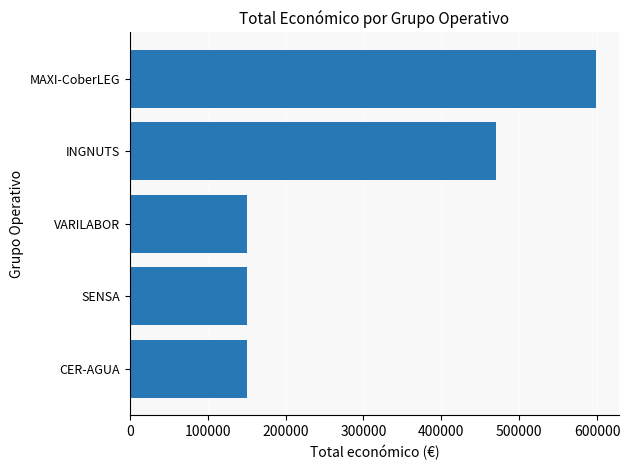

Where is the data nearest to the value 374304?

INGNUTS